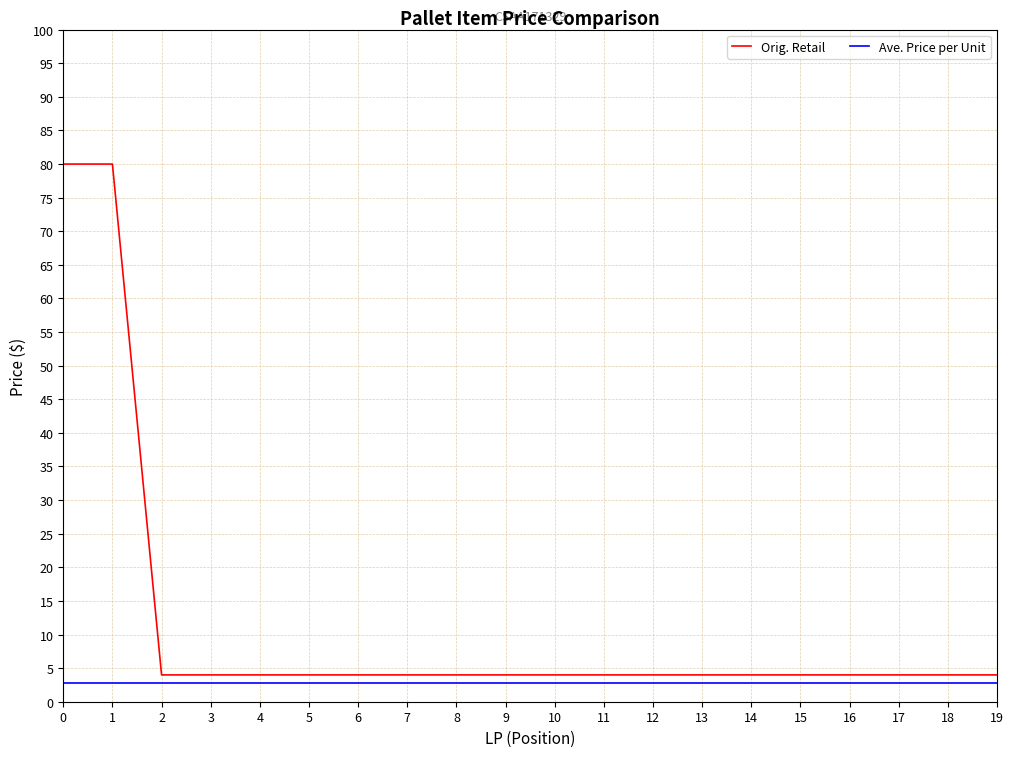

Rank the series by their average value, from lowest to highest.

Ave. Price per Unit, Orig. Retail